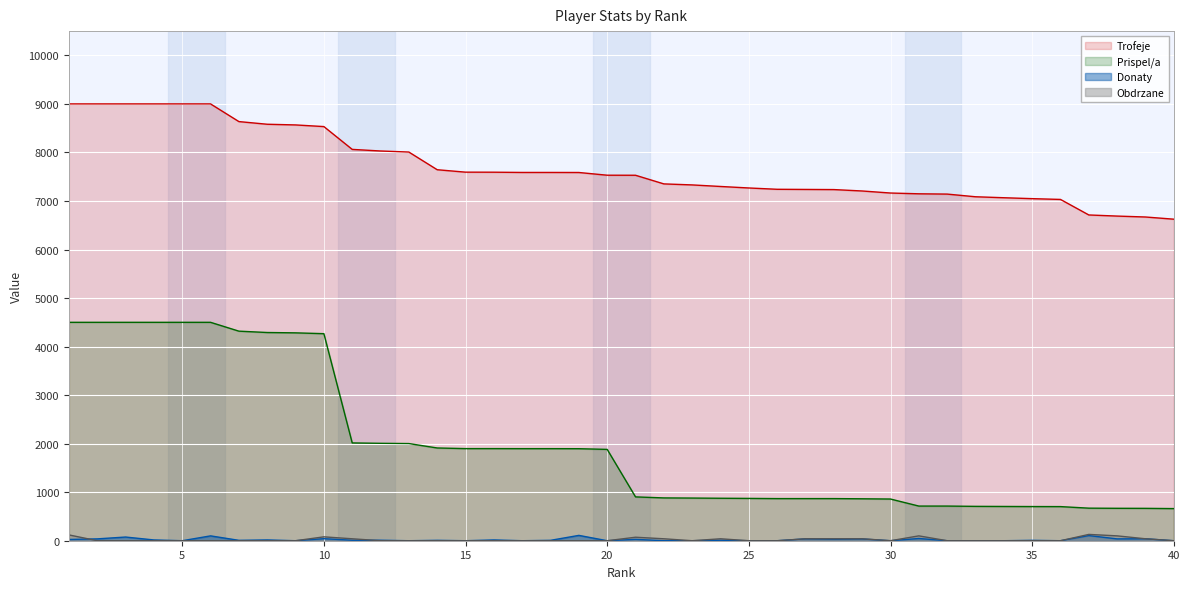

What is the spread (max minus min) of values at 39?

6630